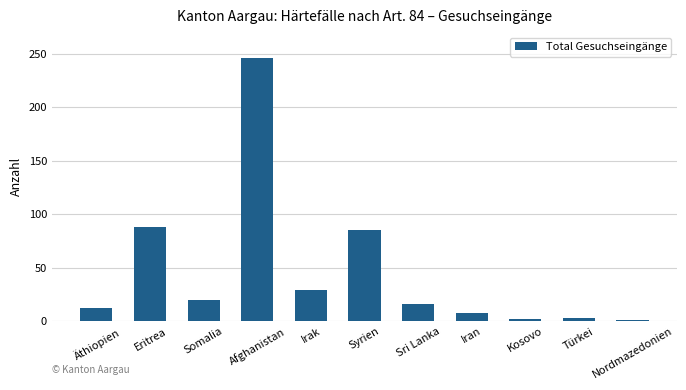

What is the change in value from Somalia to Kosovo?

-18